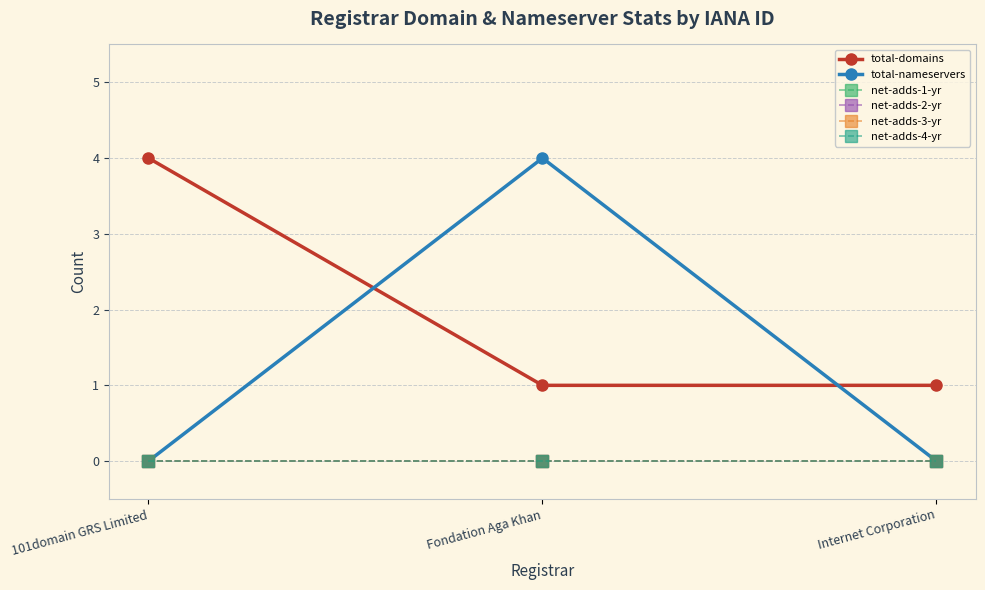

Rank the categories by net-adds-4-yr value from highest to lowest.

101domain GRS Limited, Fondation Aga Khan, Internet Corporation